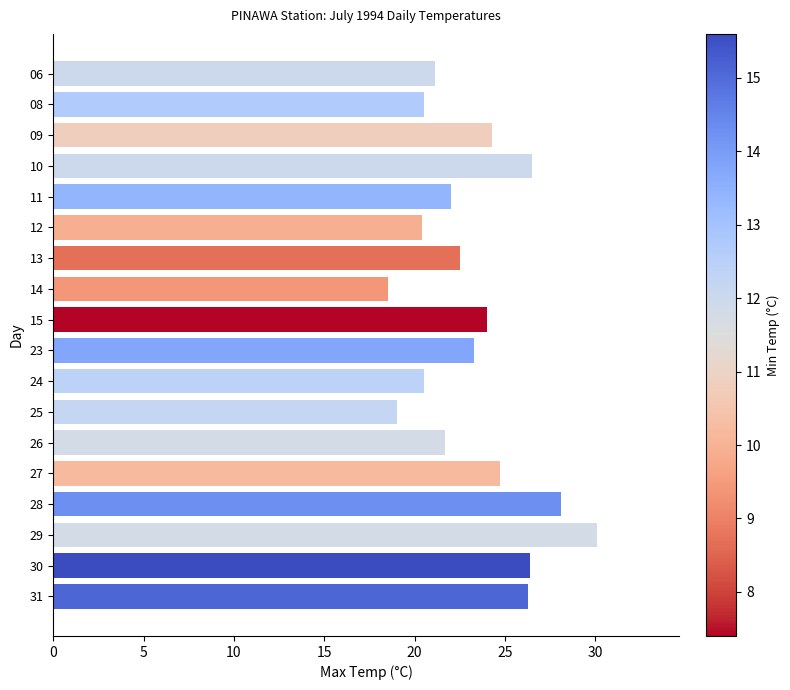

Which has a higher value, 31 or 15?

31